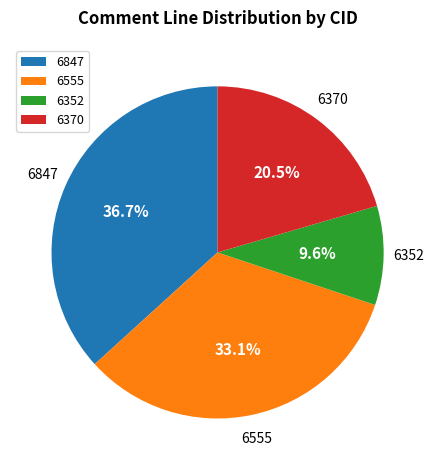

What is the ratio of the value at 6847 to the value at 6555?

1.1